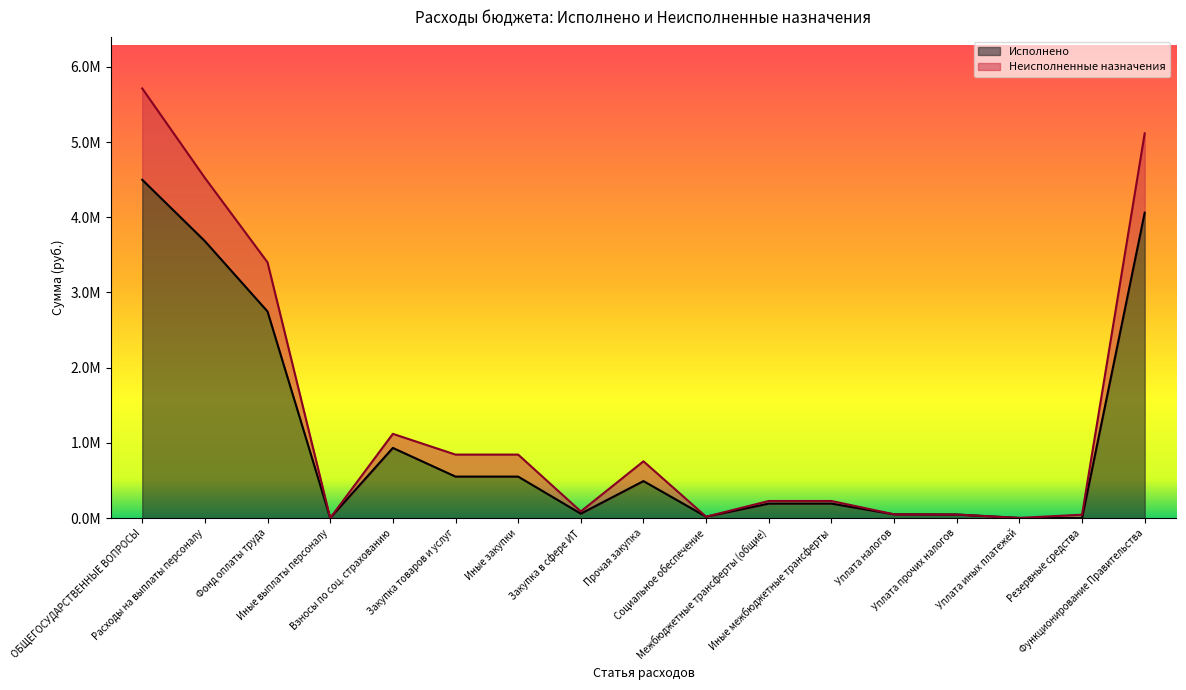

How many interior local peaks does the Неисполненные назначения series have?

2